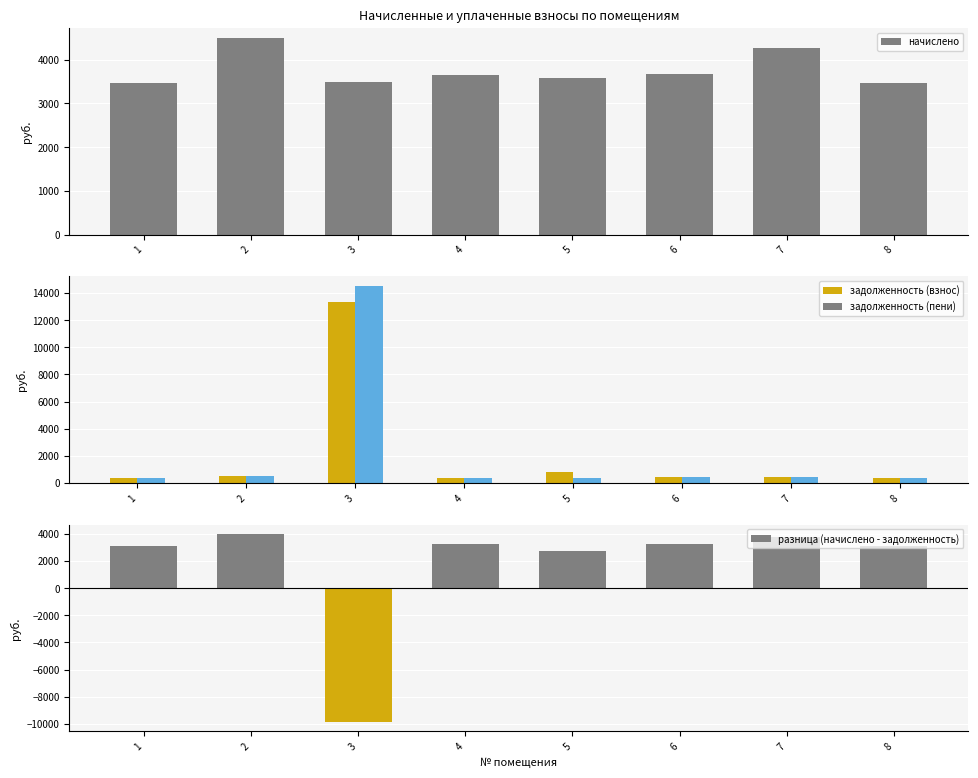

What is the difference between the second highest and second lowest values in the задолженность (взнос) series?

407.6